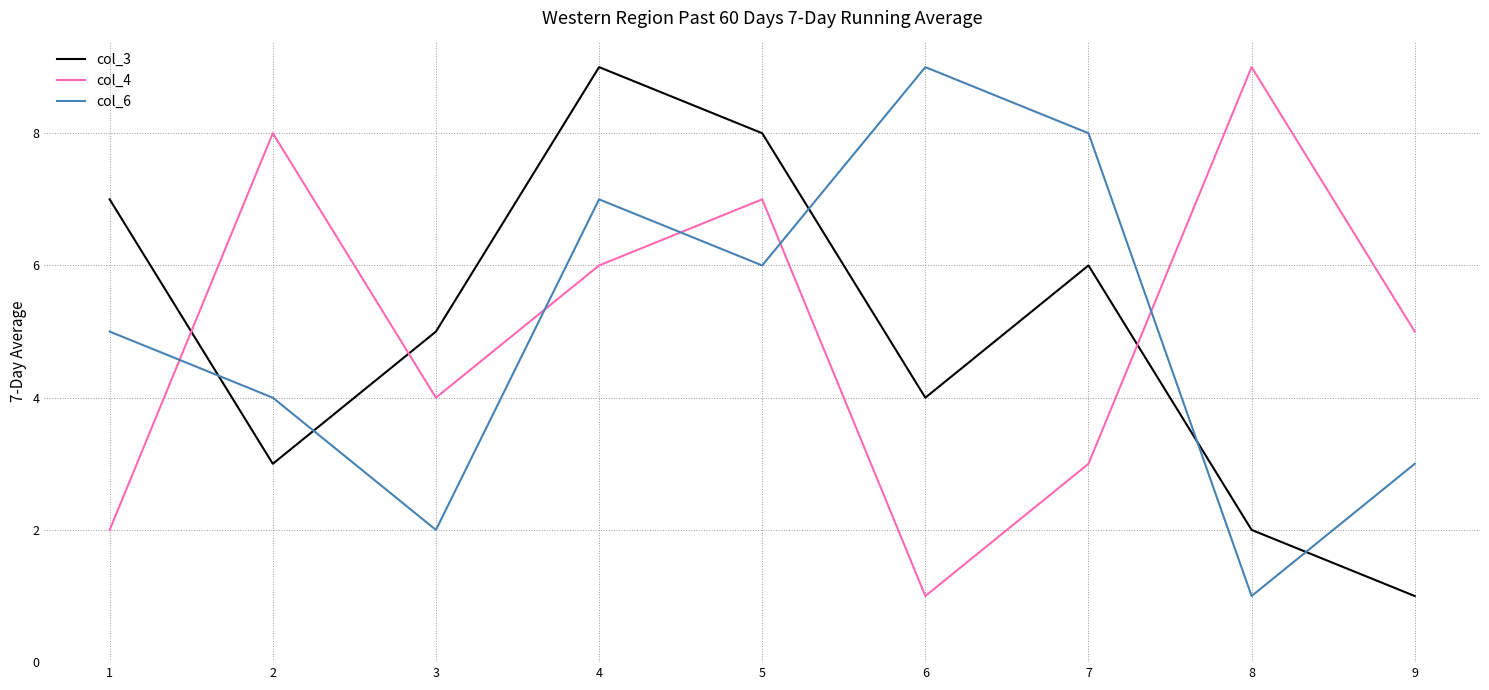

The value of col_3 at 7 is 10. True or false?

False